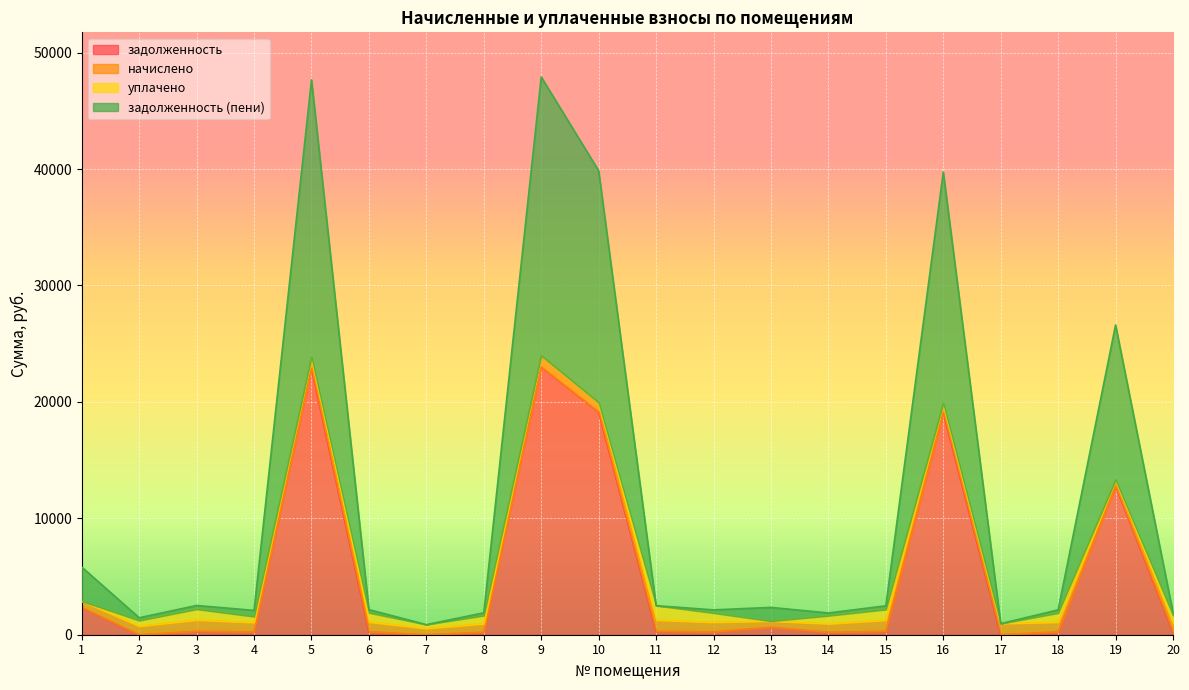

At which category is the sum across all series the highest?

9